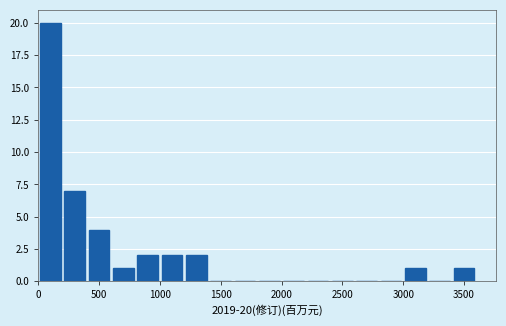

Over which range of the x-axis is the bar tallest?

0 to 200